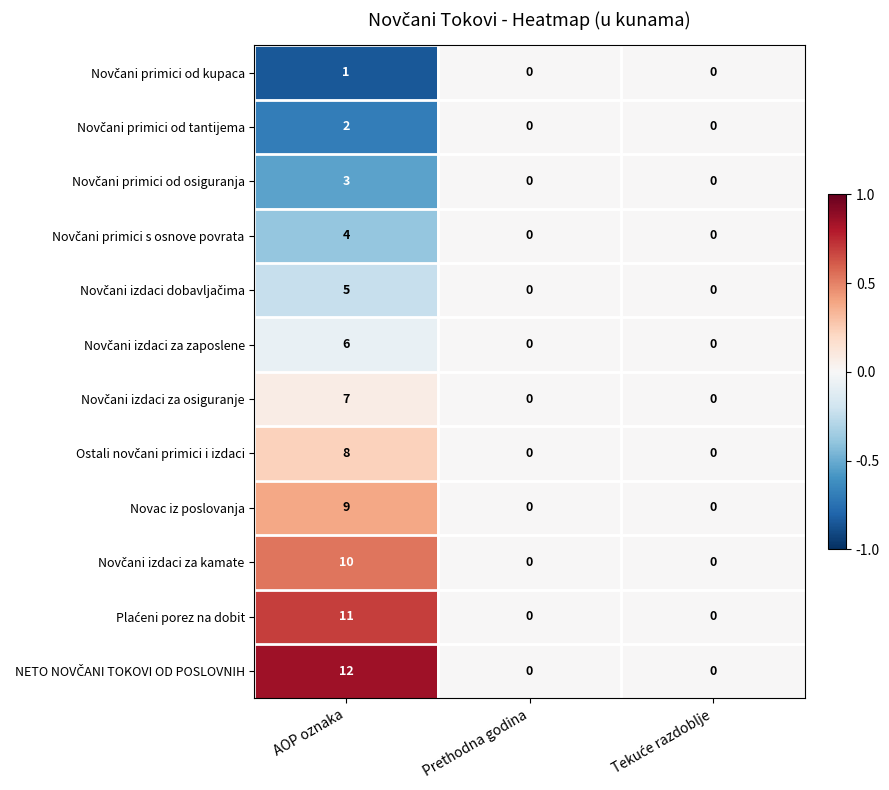

At which category is the sum across all series the highest?

AOP oznaka